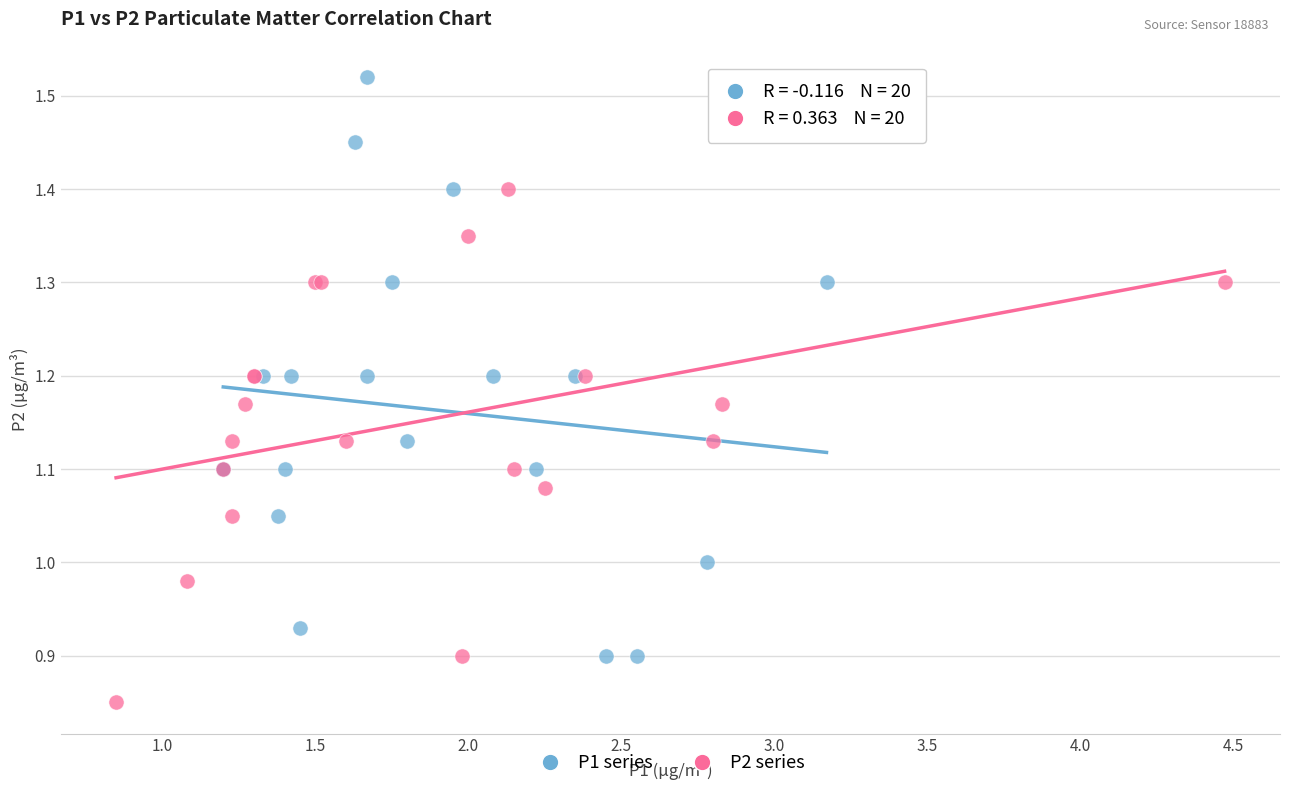

Which series has the widest spread of Y values?

P1 series